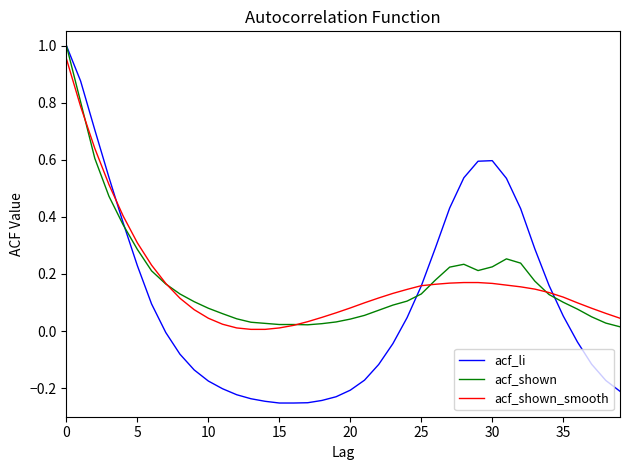

Is it true that acf_li equals -0.1 at 15?

False